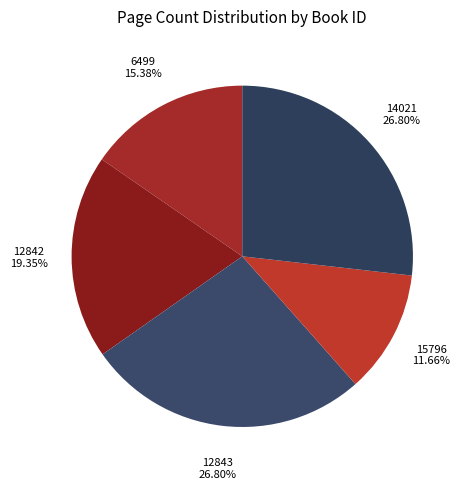

To the nearest percent, what is the difference between the largest and smallest slice percentages?

15%